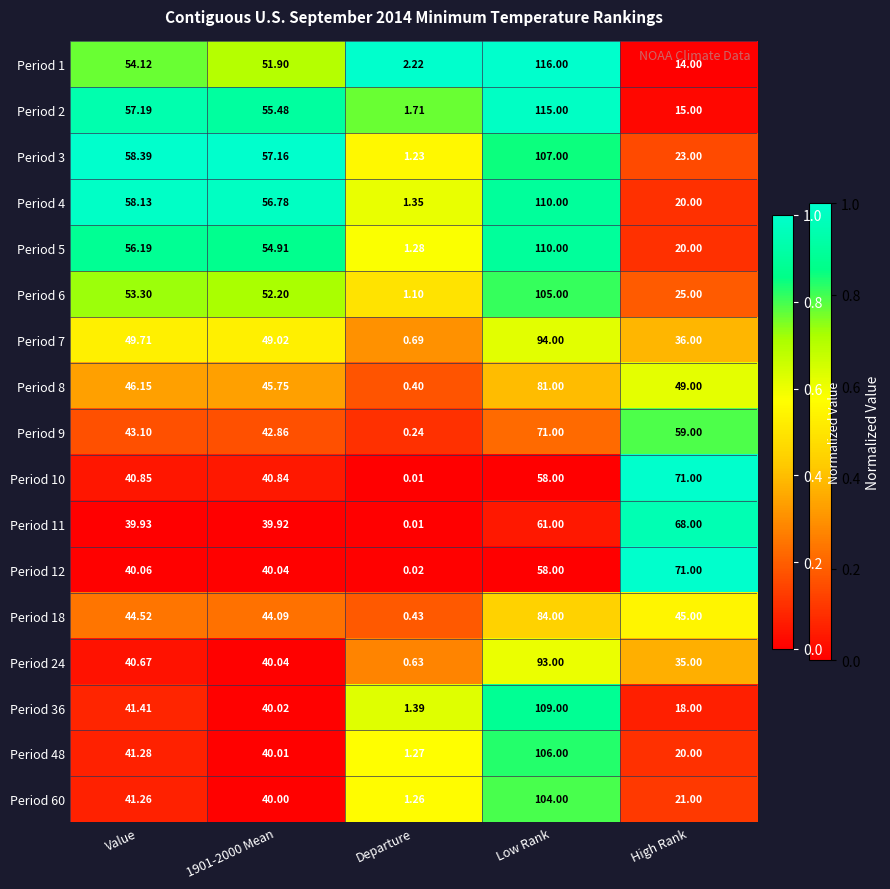

At which category does the chart reach its minimum across all series?

Departure